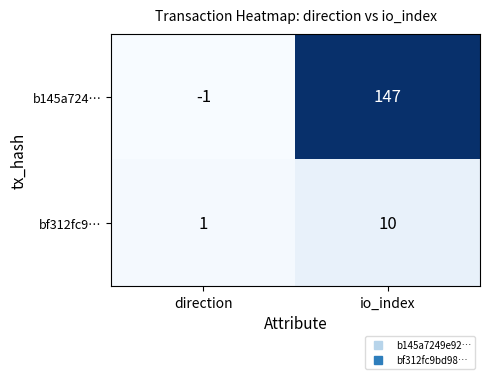

Rank the series at io_index from lowest to highest value.

bf312fc9…, b145a724…